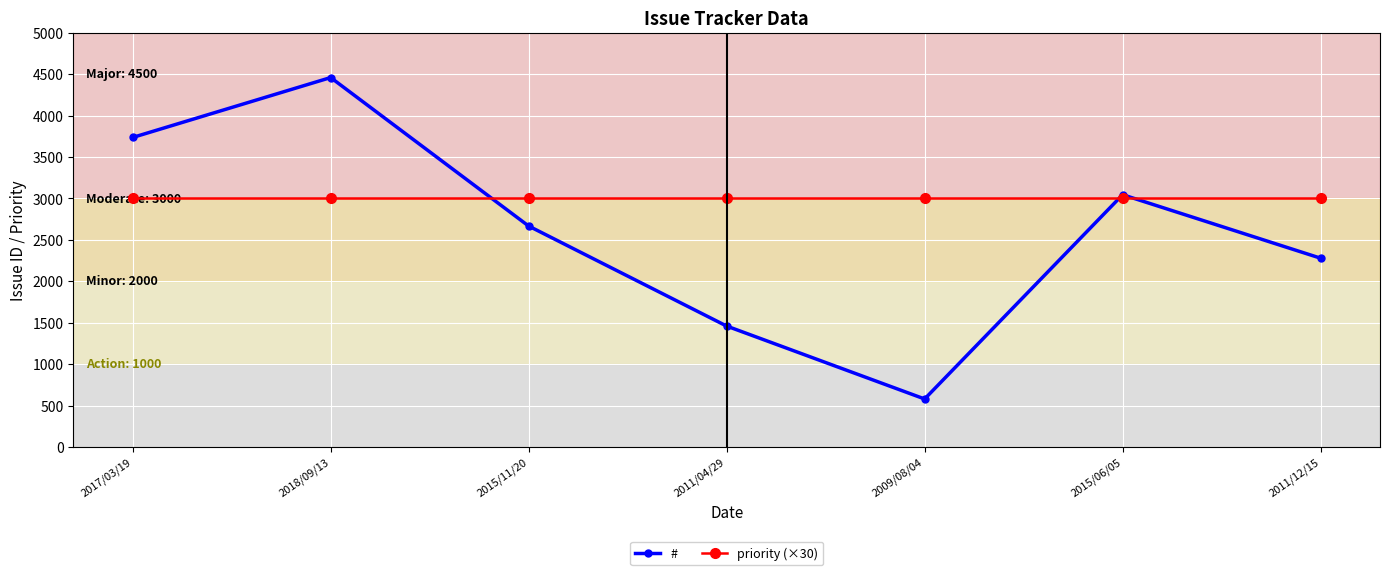

Which category has the highest value across all series?

2018/09/13